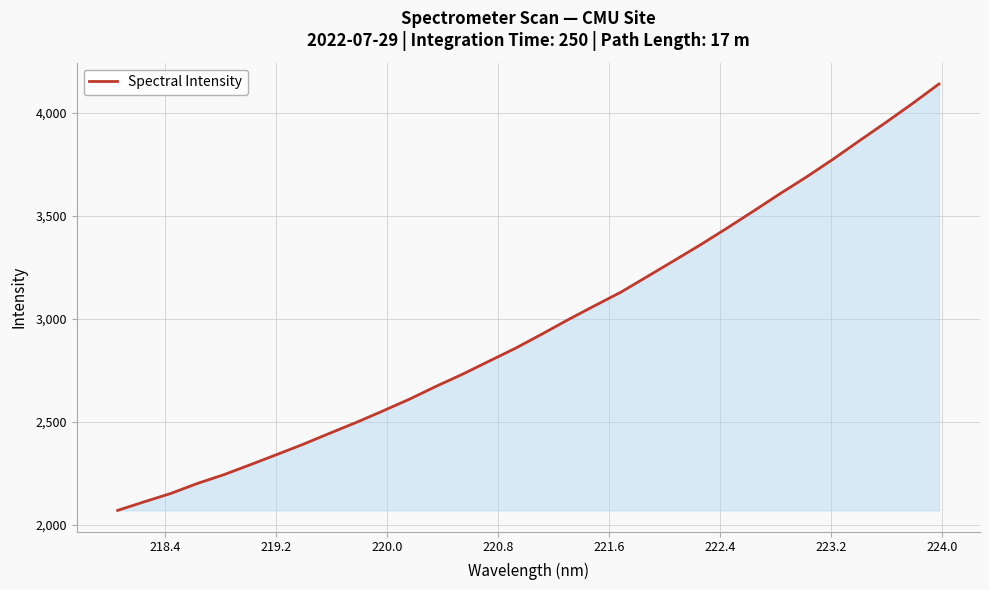

How many distinct data groups are displayed?

1